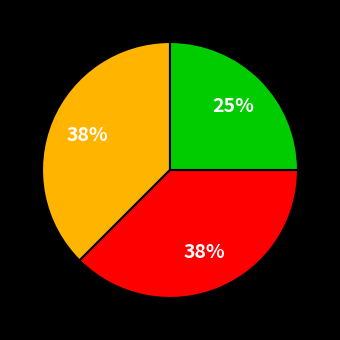

To the nearest percent, what is the average slice percentage?

33%